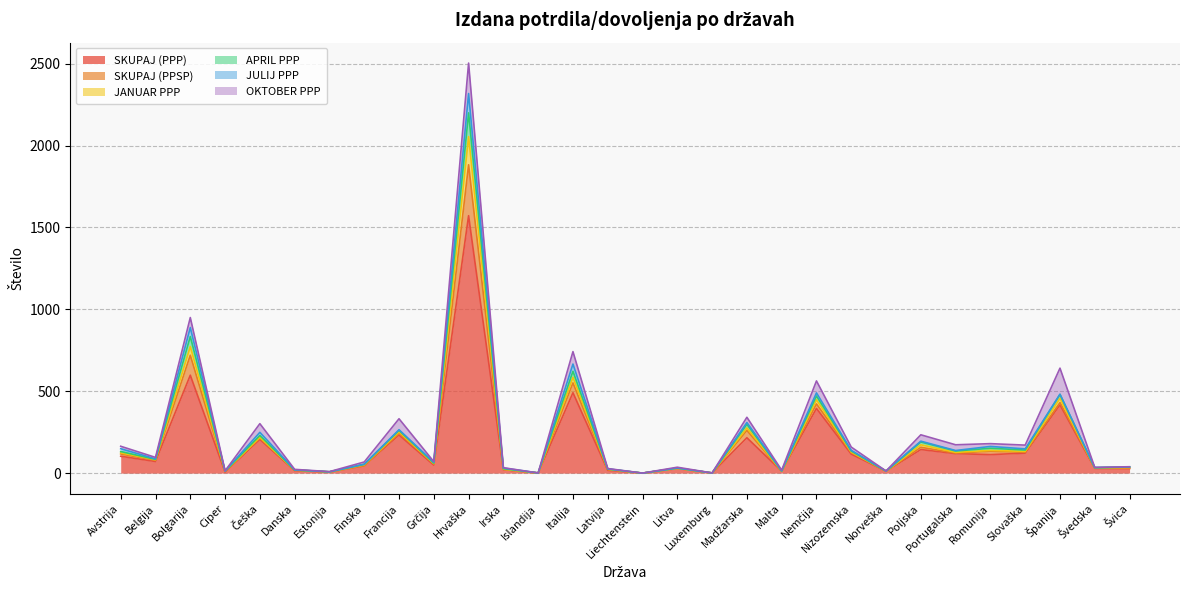

Is it true that JANUAR PPP equals 0 at Liechtenstein?

True